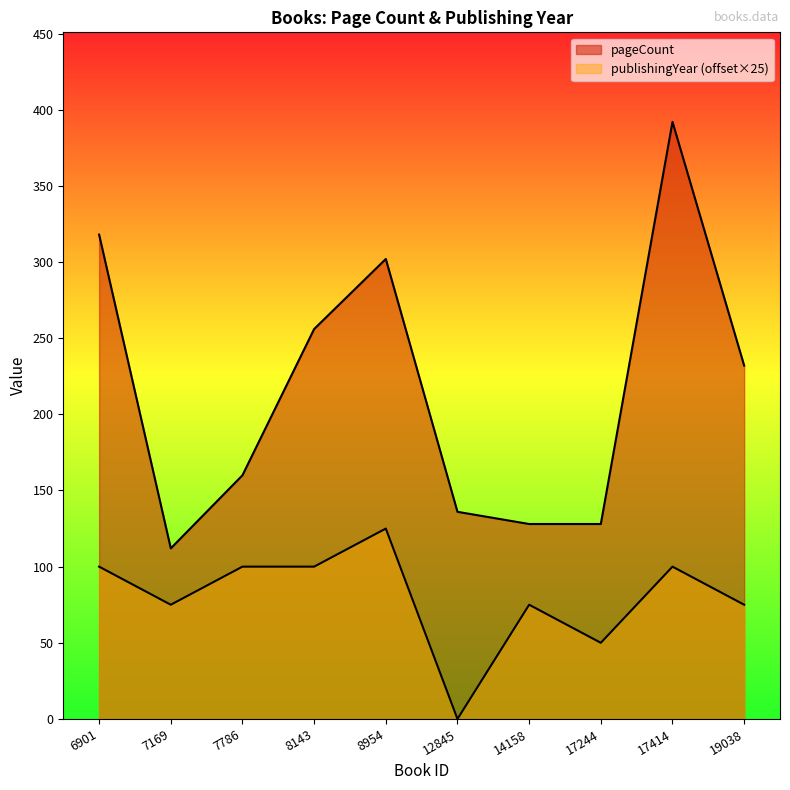

True or false: publishingYear has more than 1 points higher than both neighbors.

True